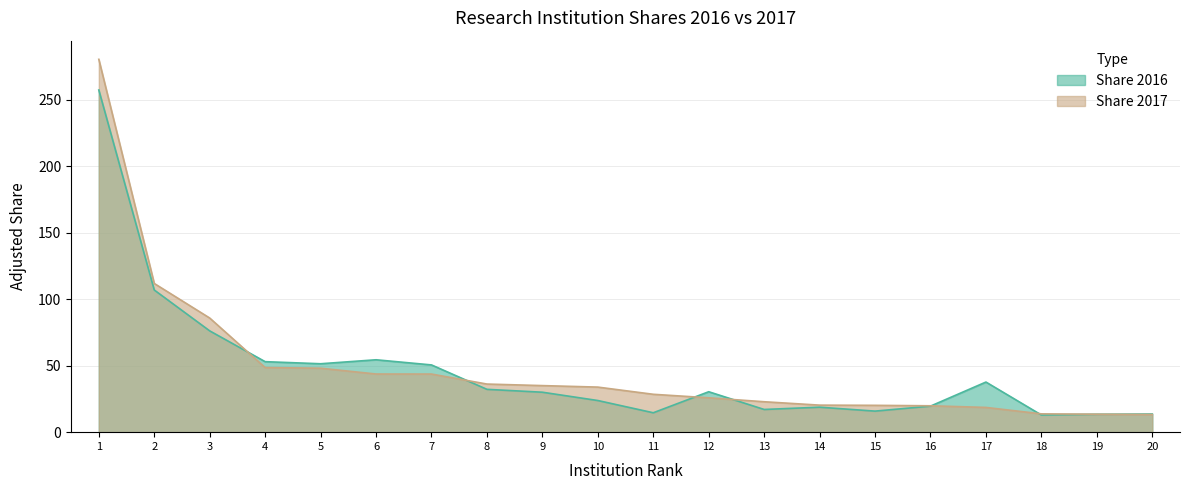

Is it true that Share 2017 equals 20.2 at 15?

True